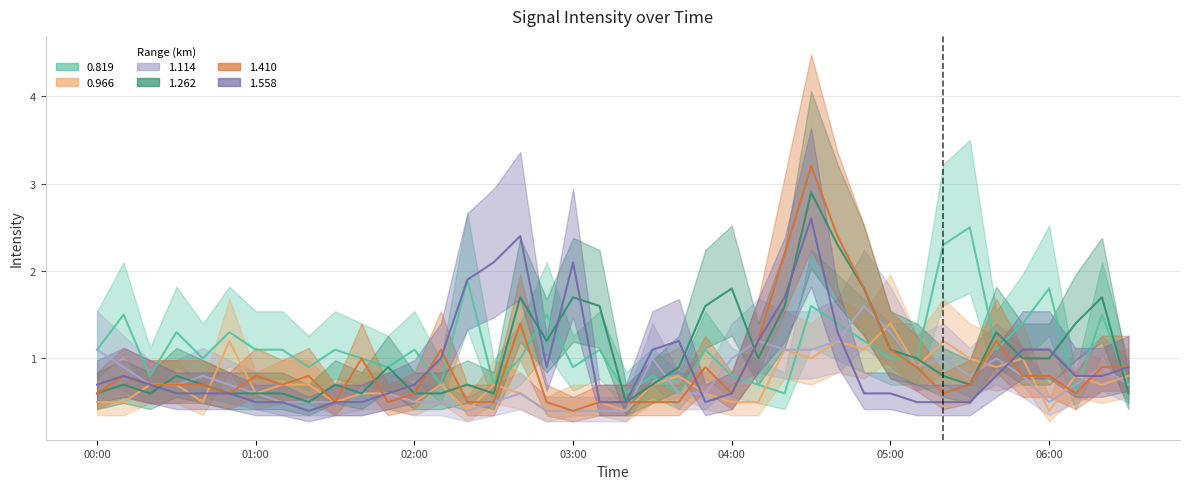

Which category has the highest value in the 1.114 series?

2002/07/12 04:50